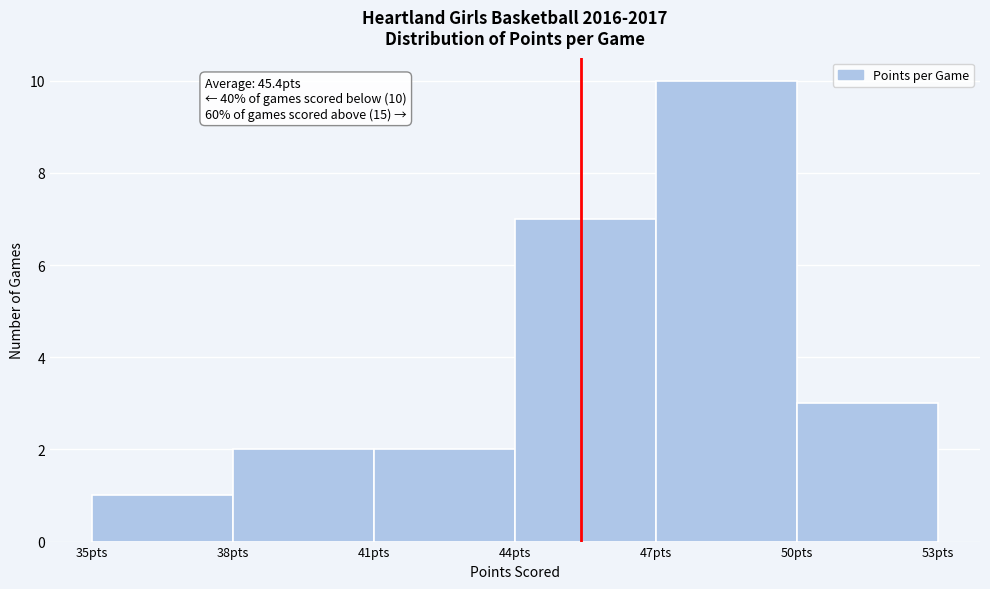

Which range on the x-axis has the tallest bar?

47 to 50